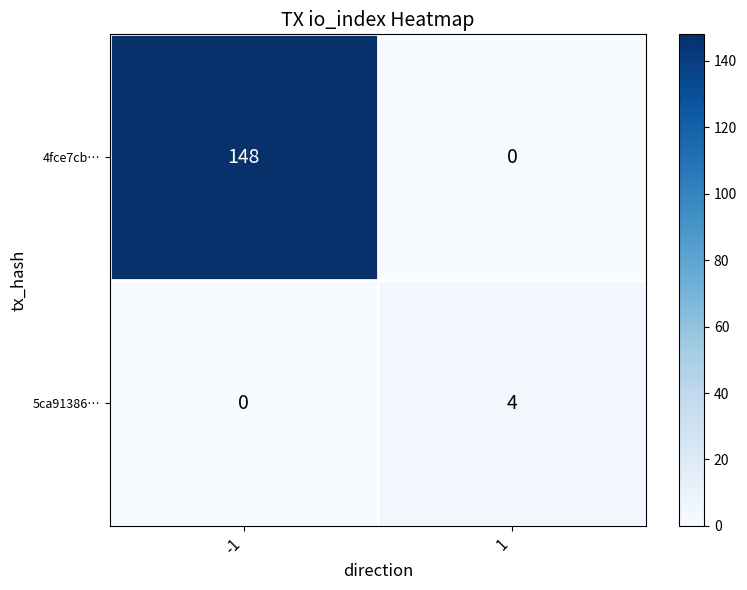

At 1, list the series in order from largest to smallest.

5ca91386…, 4fce7cb…